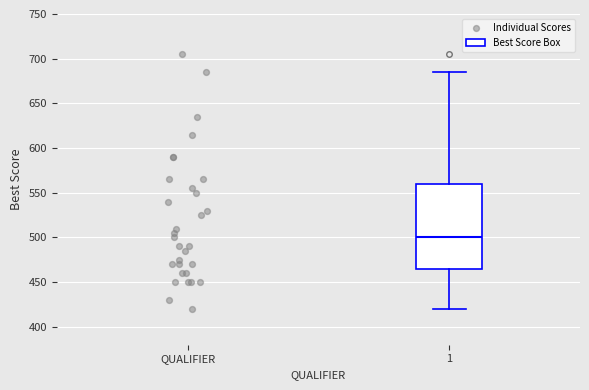

Where is the lower edge of the box at x = 1 on the y-axis? The values are not printed on the chart, so give them approximately, as read against the axis.

465